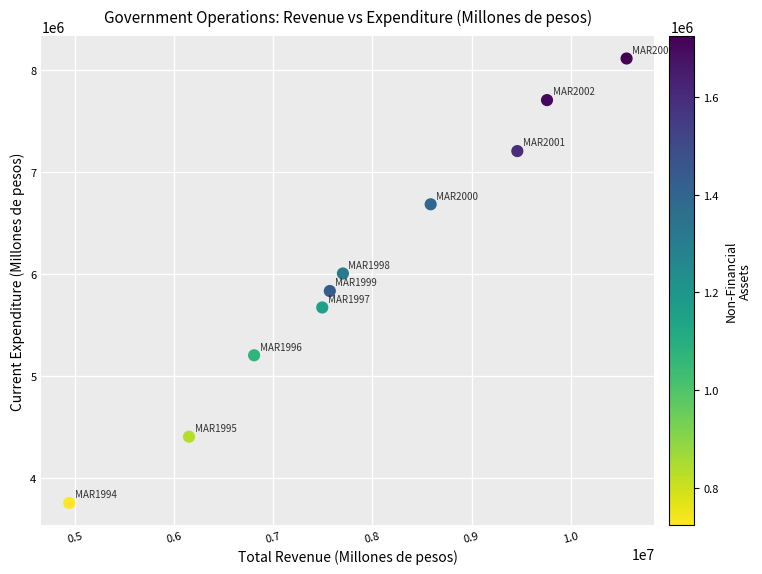

What is the range of Y values (max minus min)?

4363050